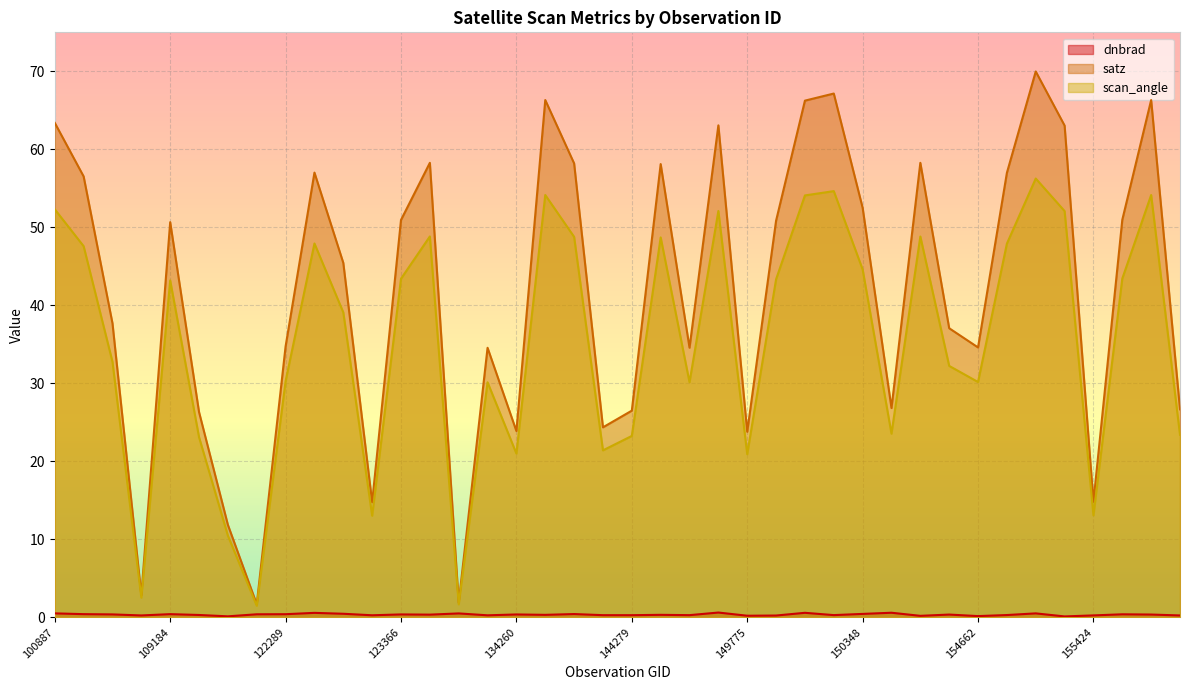

True or false: satz and dnbrad cross at least once.

False